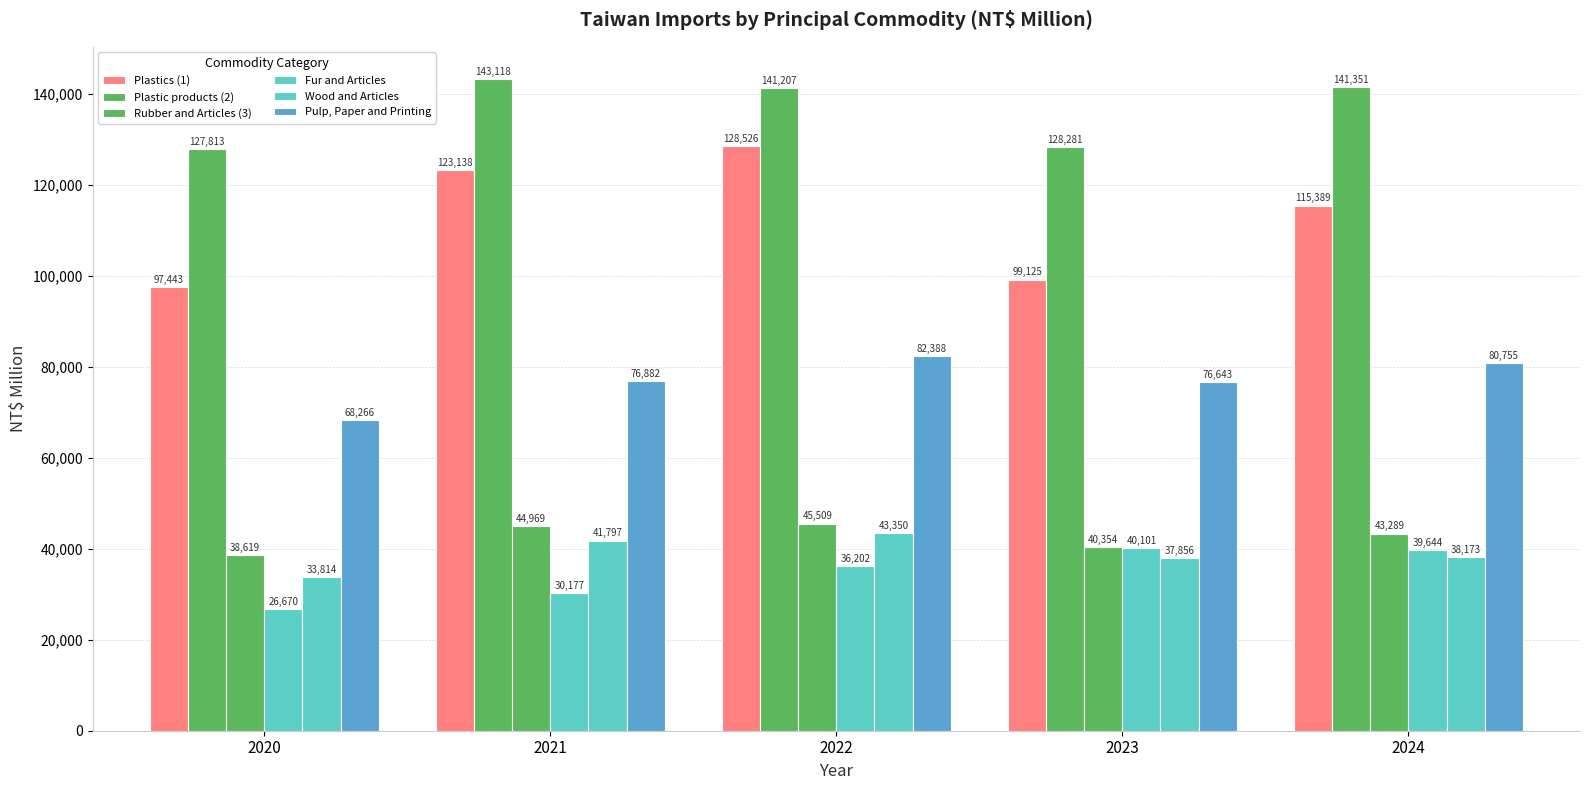

List the labels in order of Fur and Articles value, smallest first.

2020, 2021, 2022, 2024, 2023